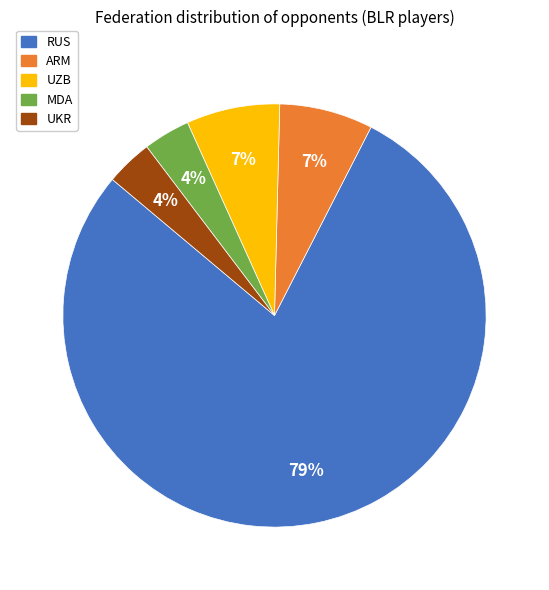

What is the majority slice?

RUS